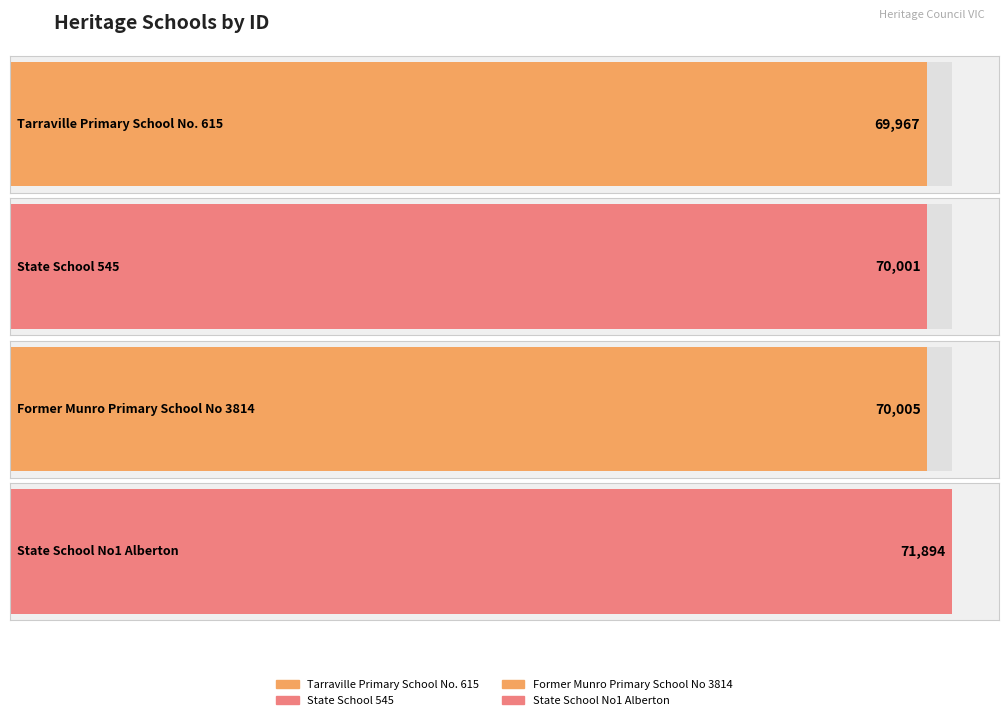

Reading left to right, extract all data points from this chart.

Tarraville Primary School No. 615=69967	State School 545=70001	Former Munro Primary School No 3814=70005	State School No1 Alberton=71894